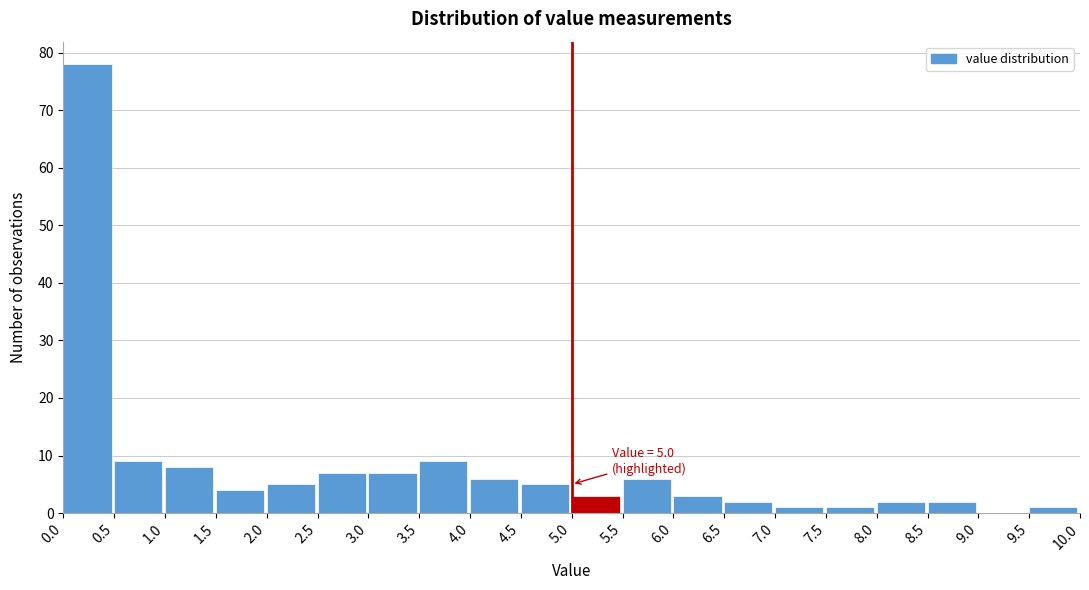

Which range on the x-axis has the tallest bar?

0.0 to 0.5